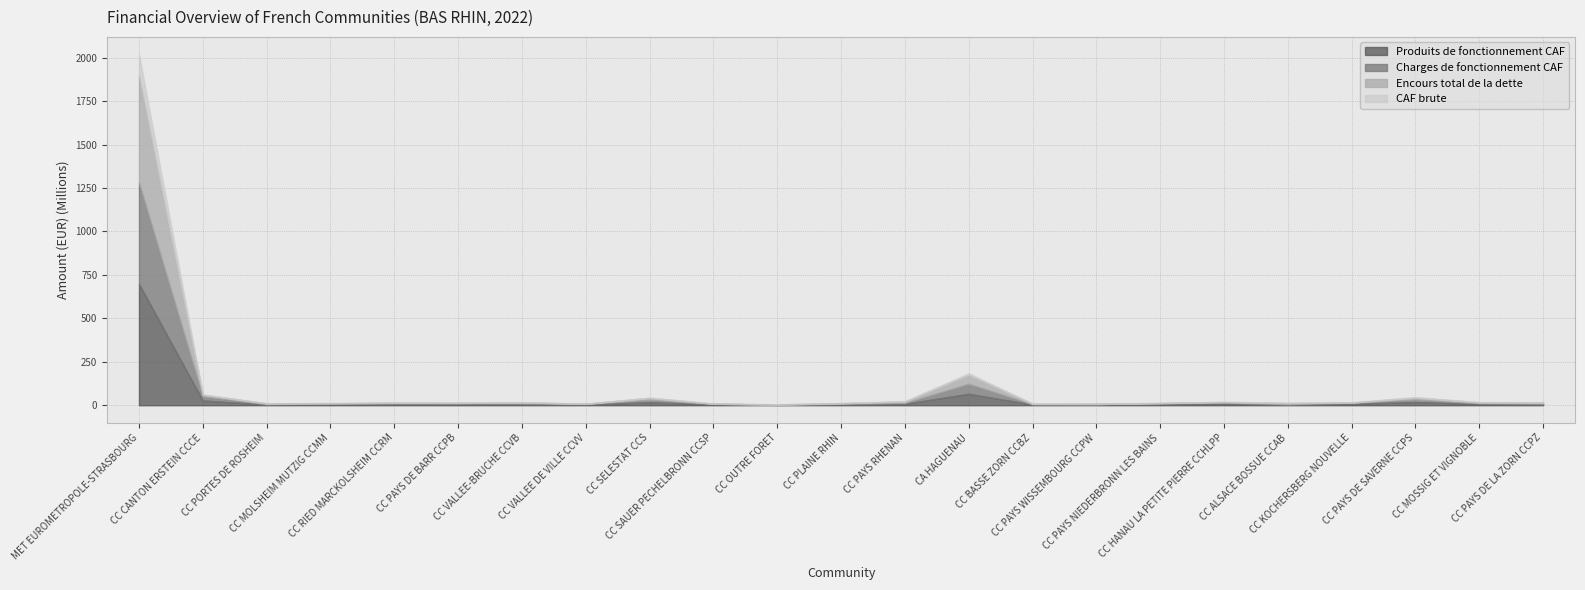

What is the difference between the Encours total de la dette values at CC PAYS WISSEMBOURG CCPW and CC SELESTAT CCS?

10187756.2